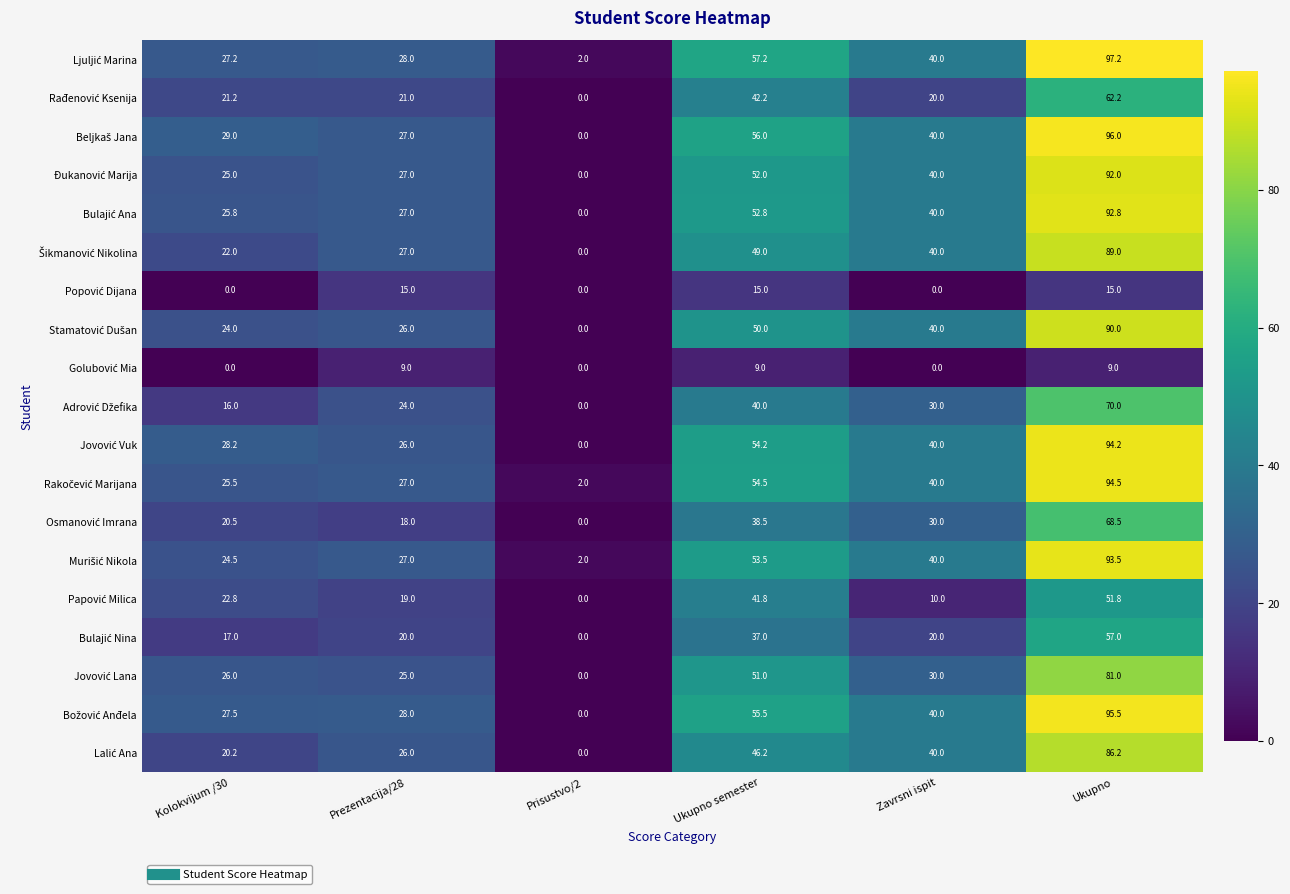

What is the greatest value displayed?

97.2